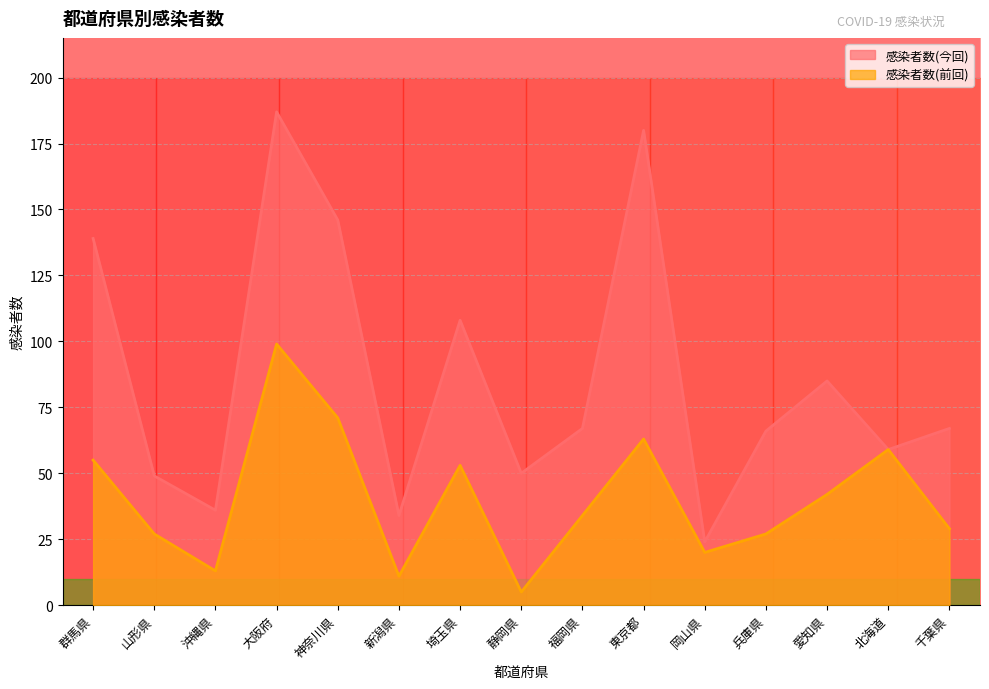

What is the difference between the 感染者数(前回) values at 神奈川県 and 新潟県?

60